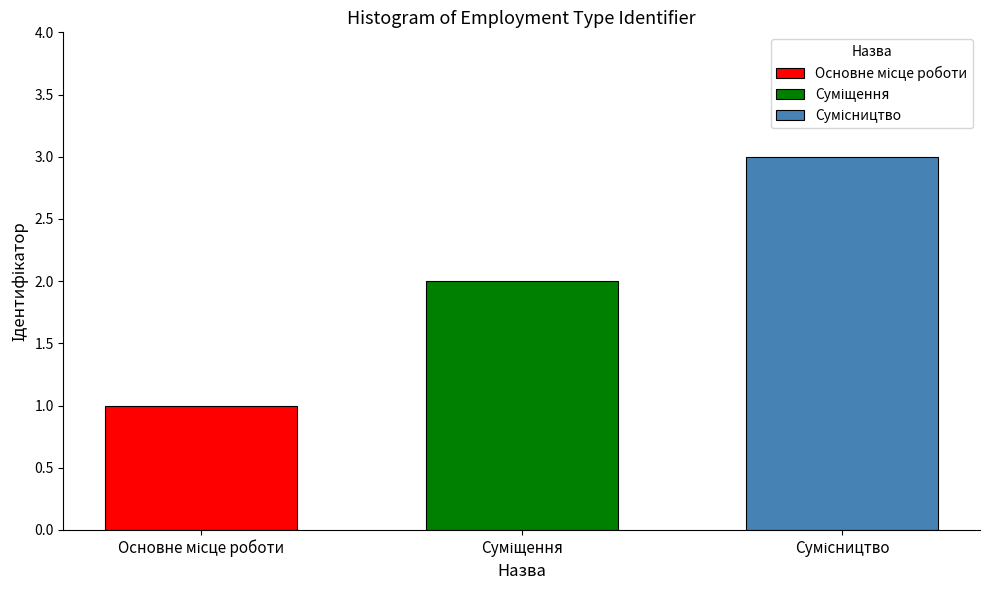

How many data points does each series have?

1